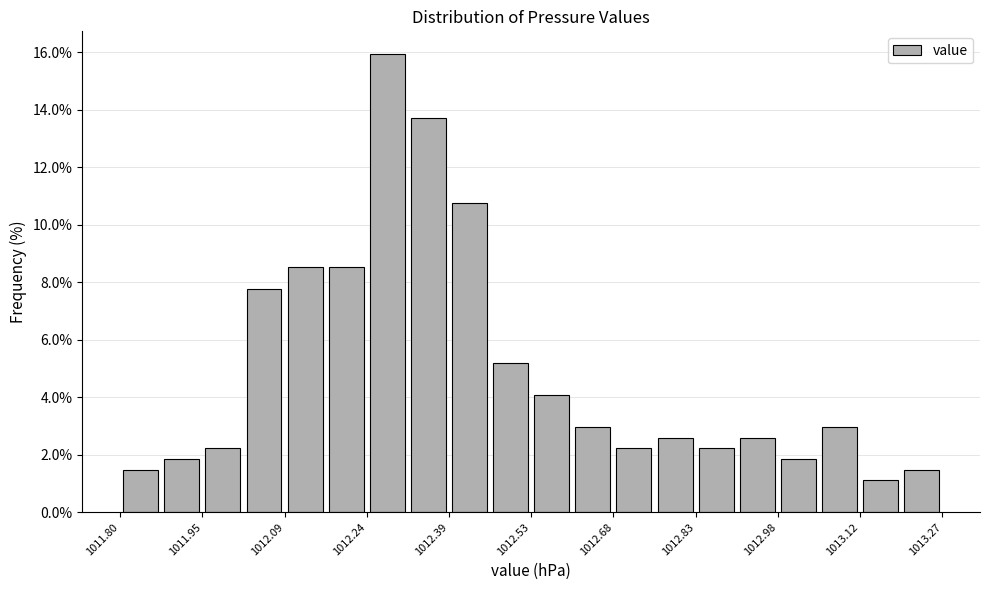

Around what value on the x-axis is the tallest bar? Give the approximate position of its centre, as read against the axis.

1012.28